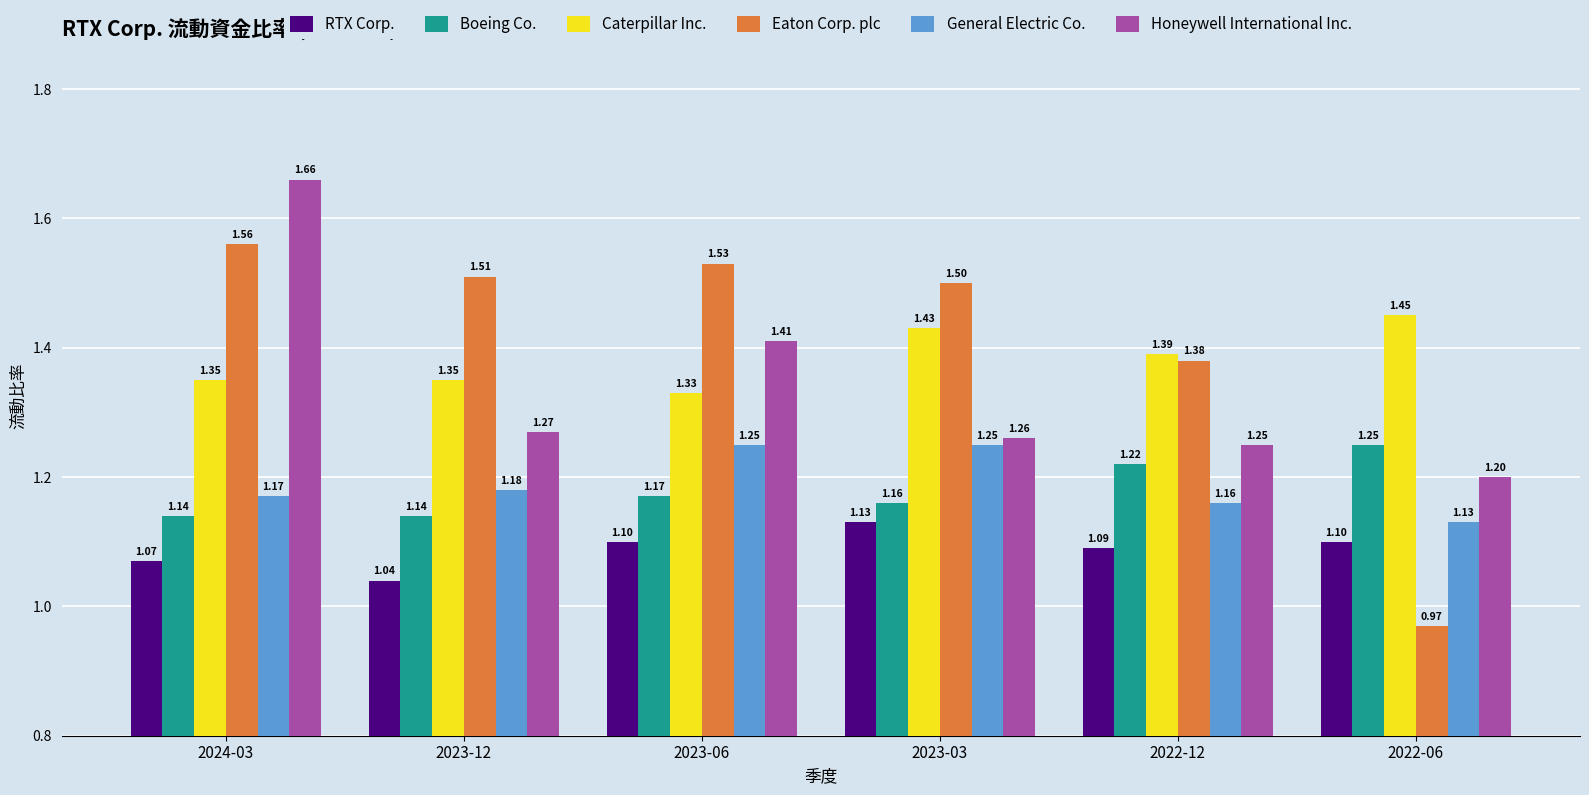

True or false: Boeing Co. has a value of 2.1 at 2022-06.

False